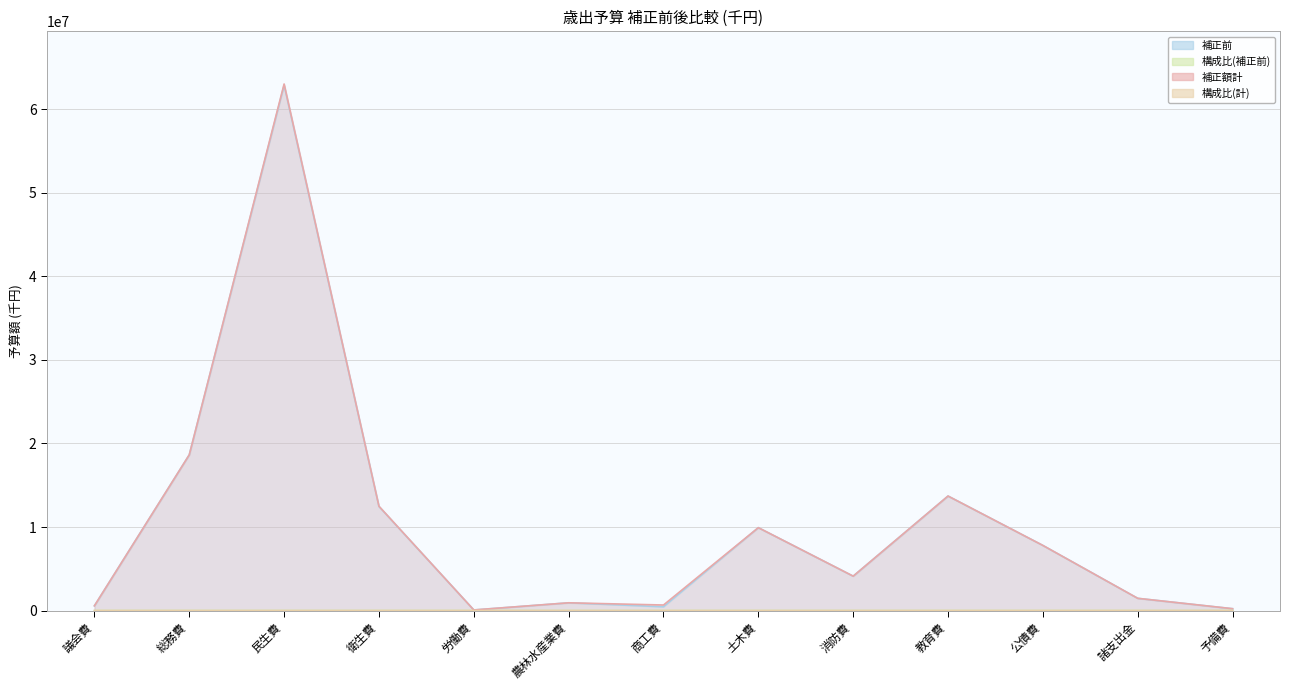

How many interior local valleys does the 構成比(補正前) series have?

3